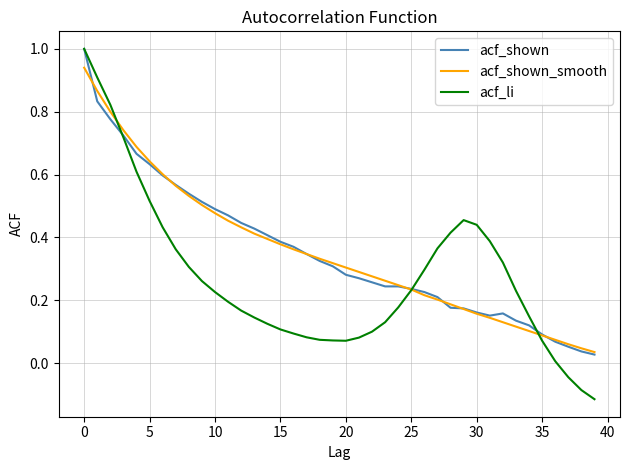

True or false: acf_shown_smooth and acf_shown intersect in this chart.

True